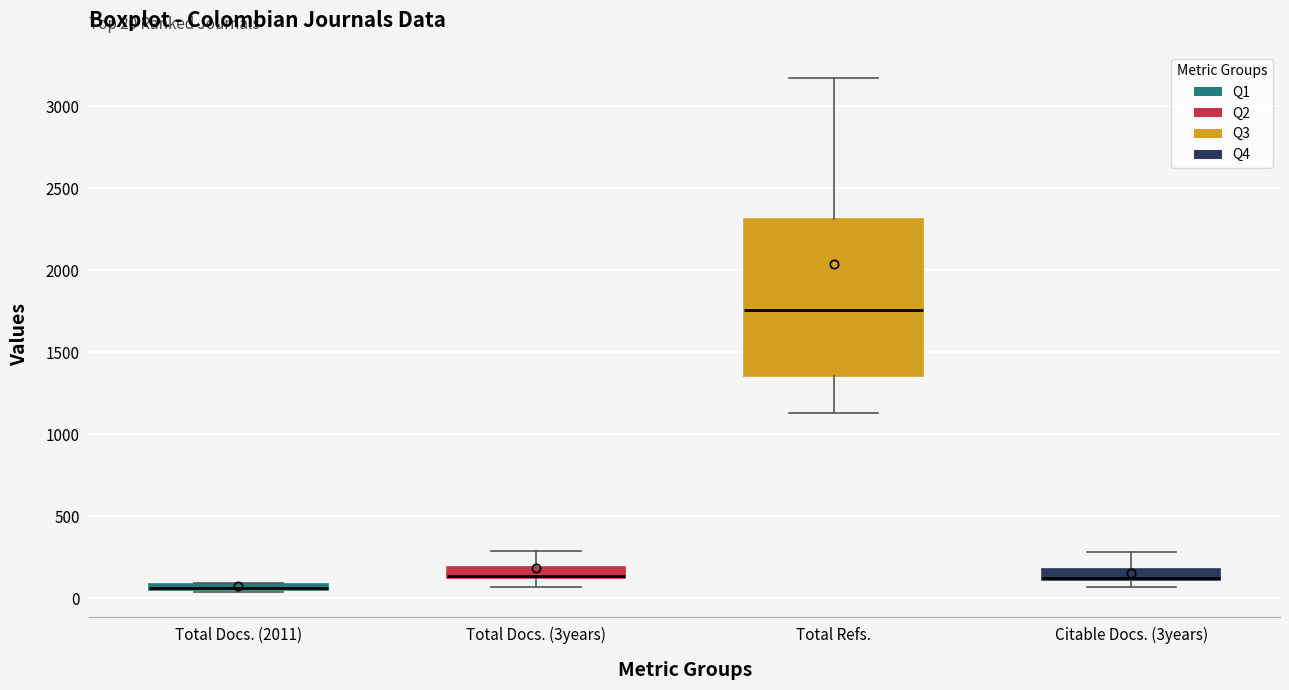

Comparing the boxes themselves (not the whiskers), which one is the tallest?

Total Refs.